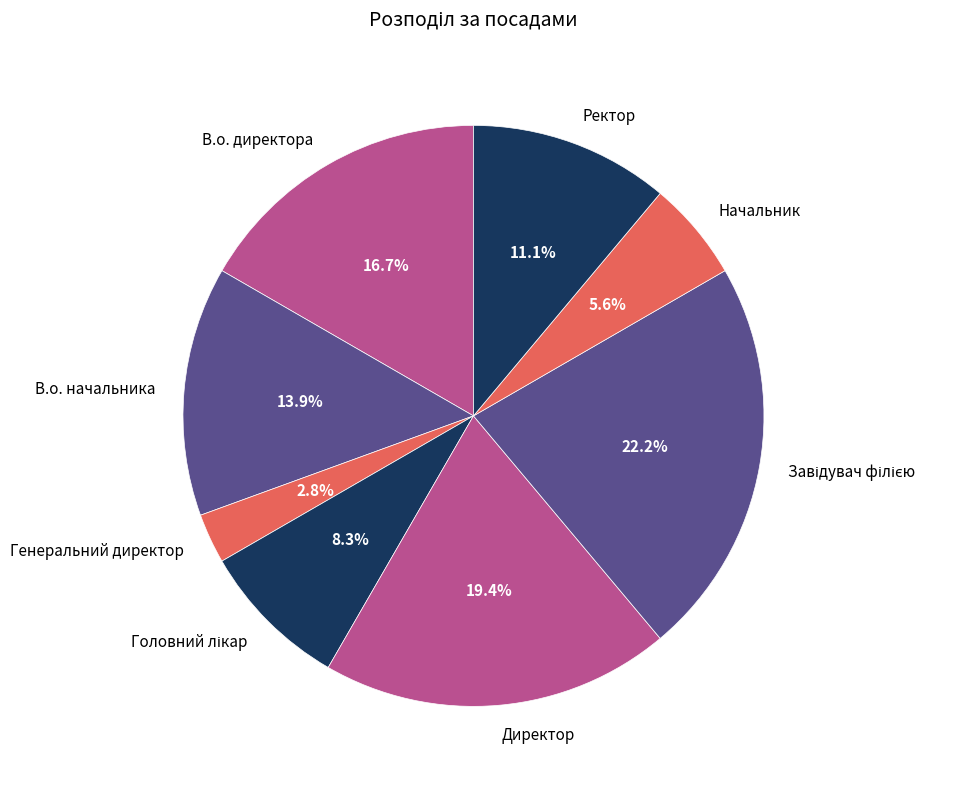

Does В.о. директора represent more than half of the total?

No